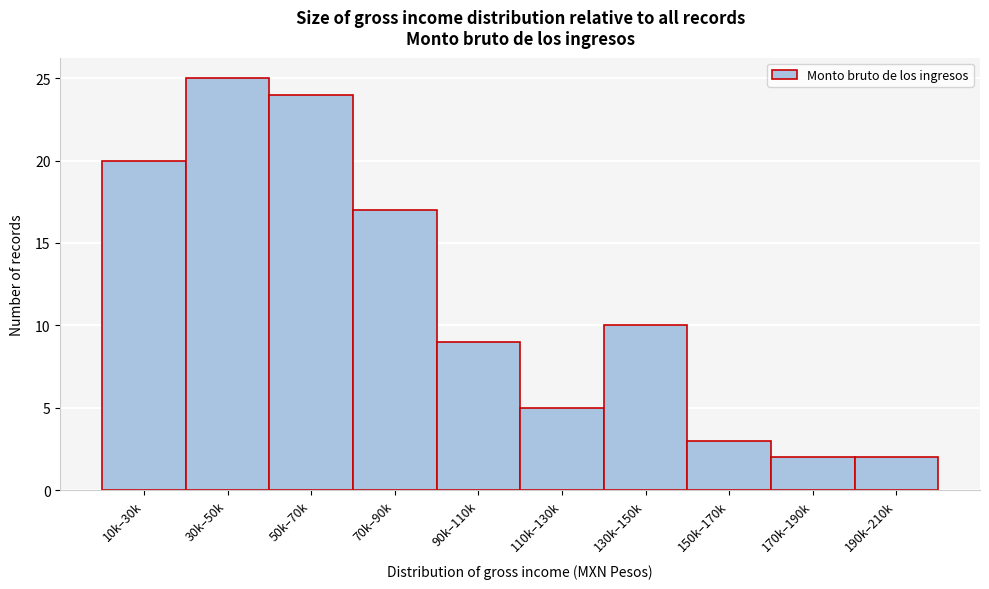

Reading right to left, what are all the values shown in this chart?

190k–210k=2	170k–190k=2	150k–170k=3	130k–150k=10	110k–130k=5	90k–110k=9	70k–90k=17	50k–70k=24	30k–50k=25	10k–30k=20